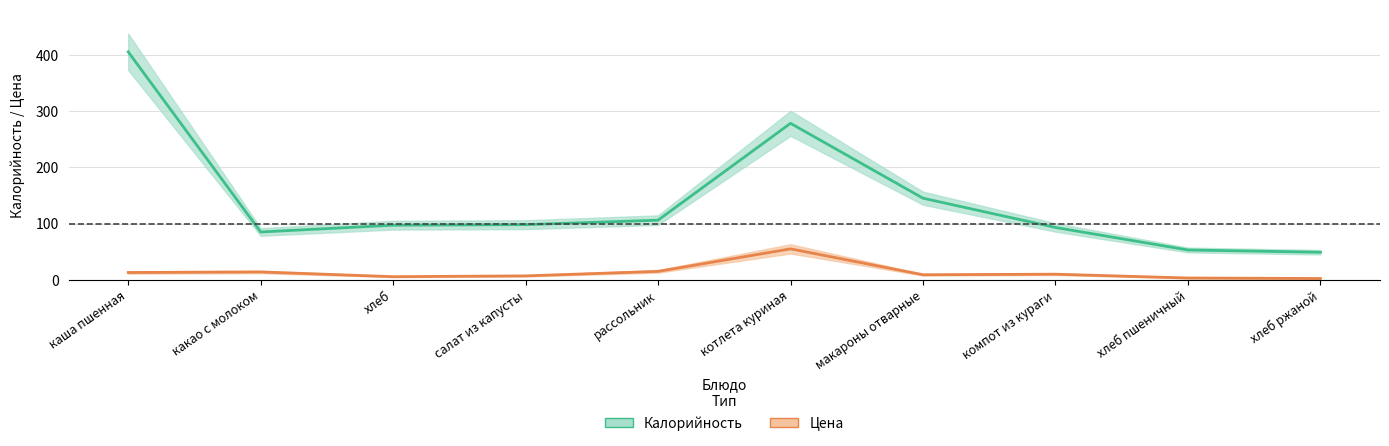

Where is the first local minimum for Калорийность?

какао с молоком